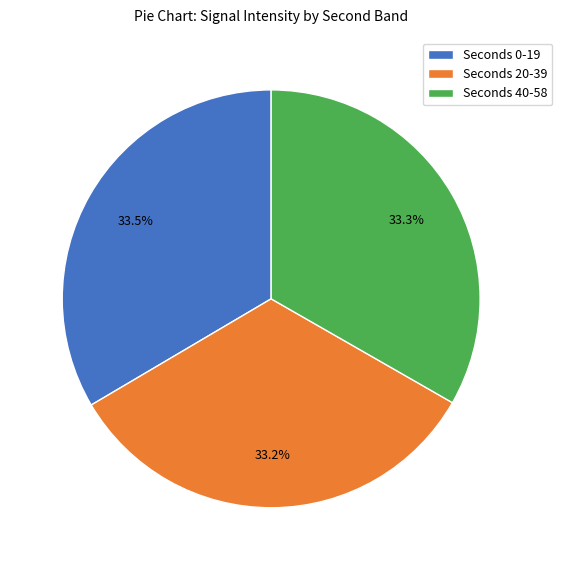

Is there a majority slice in this chart?

No